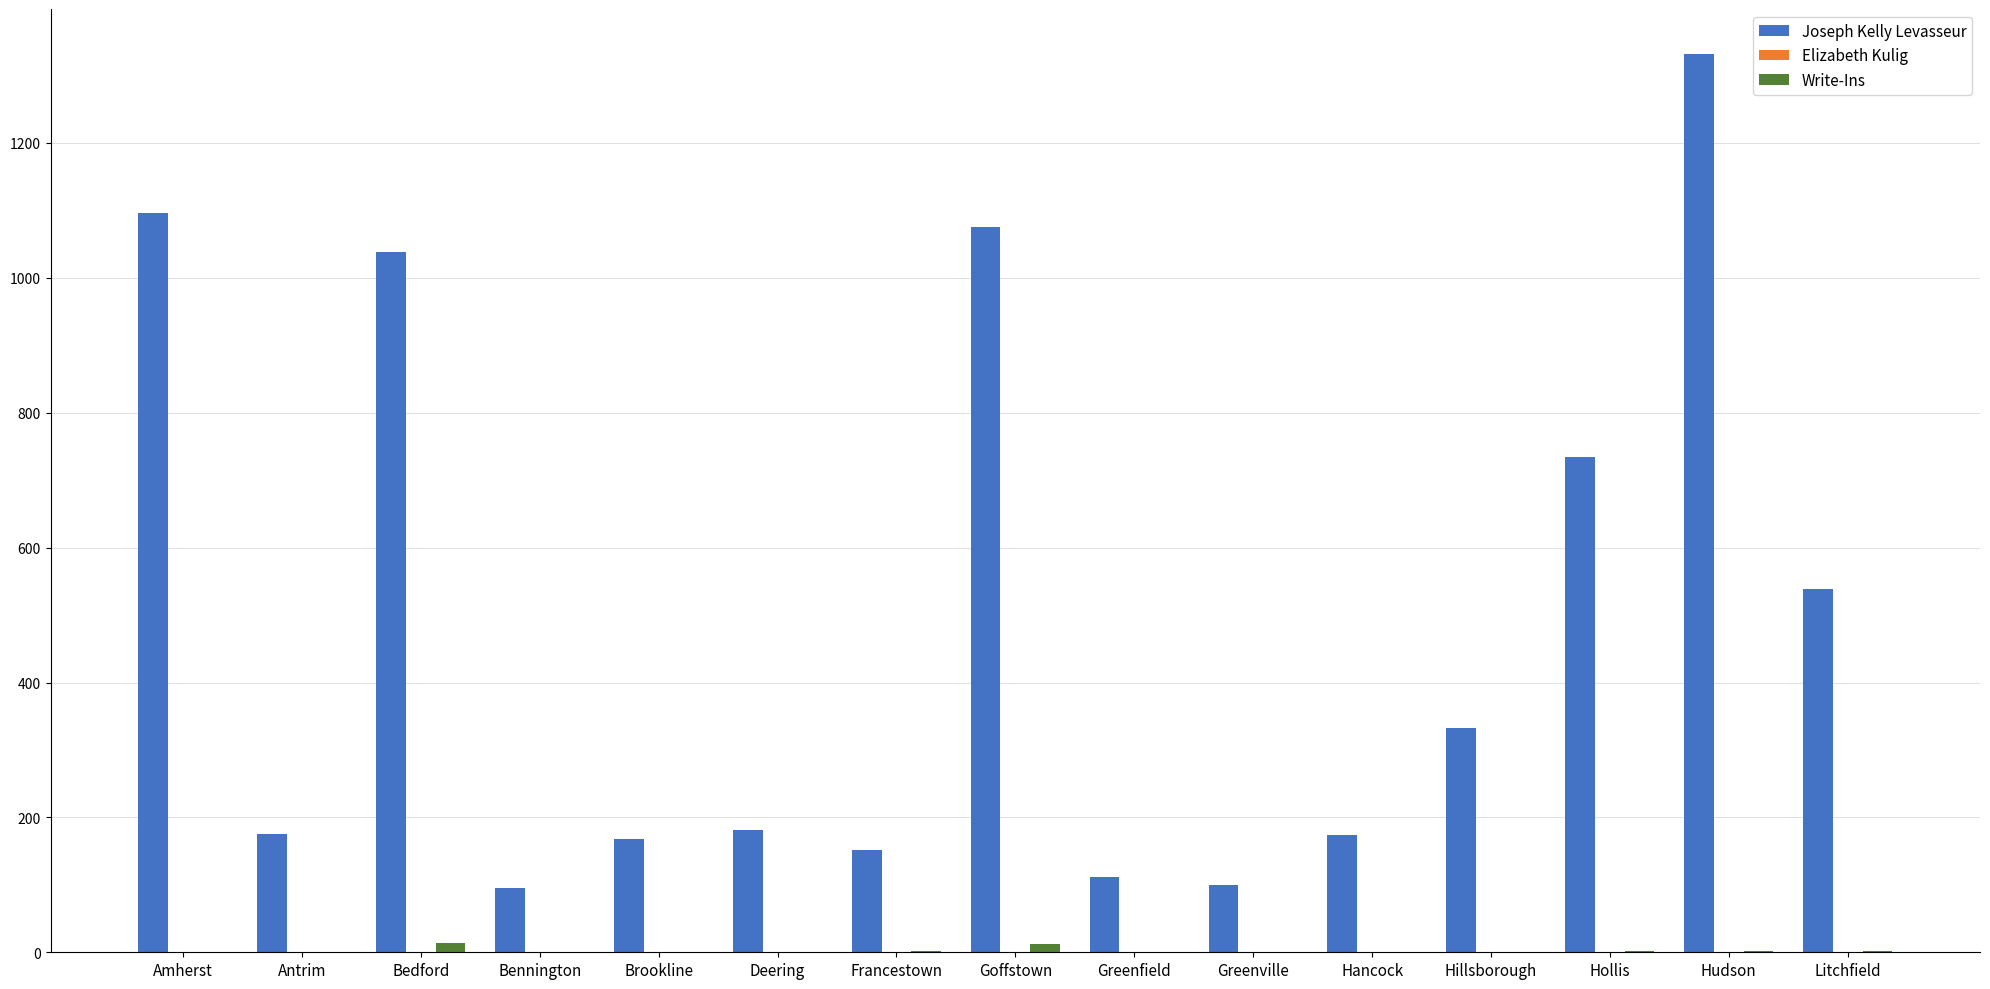

The value of Write-Ins at Amherst is 1. True or false?

True